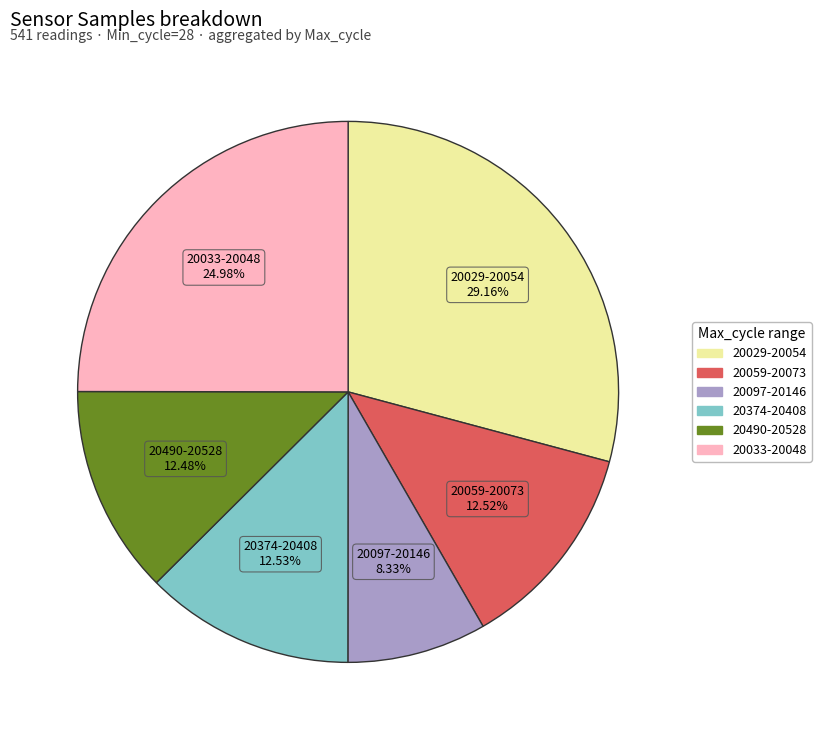

Is there a majority slice in this chart?

No